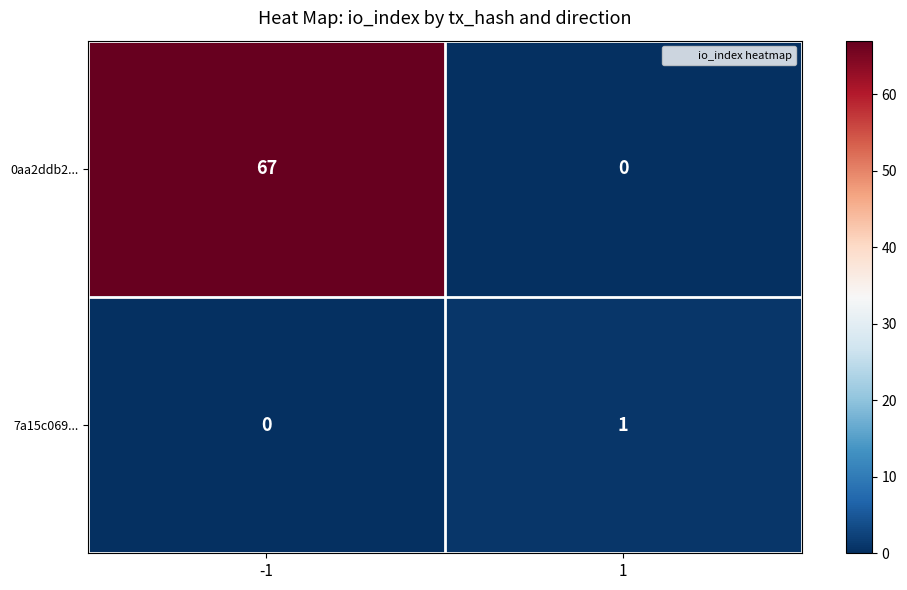

Reading left to right, extract all data points from this chart.

0aa2ddb2...: -1=67	1=0
7a15c069...: -1=0	1=1